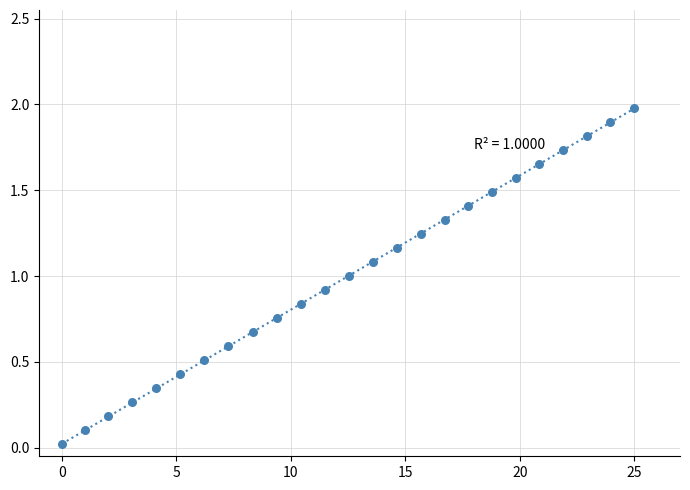

What is the range of Y values (max minus min)?

2.0